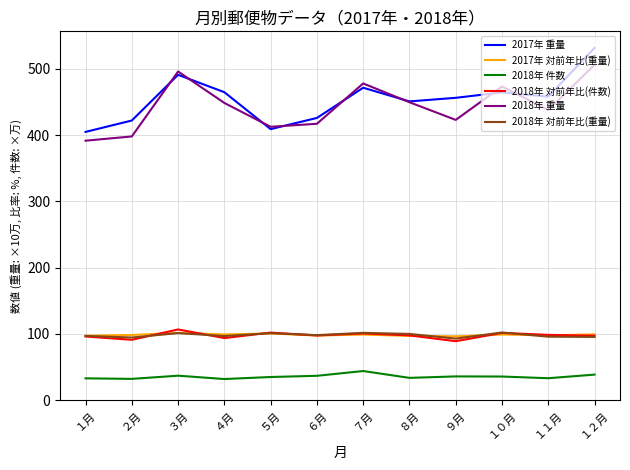

What is the difference between the highest and lowest values at ２月?

390.0